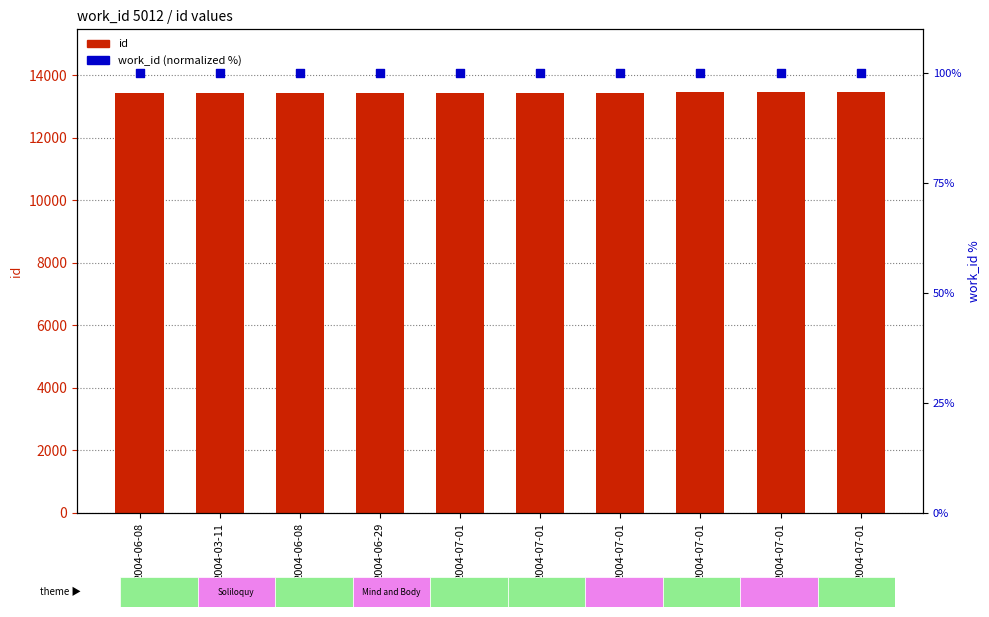

Which series contains the lowest Y value?

work_id (normalized %)